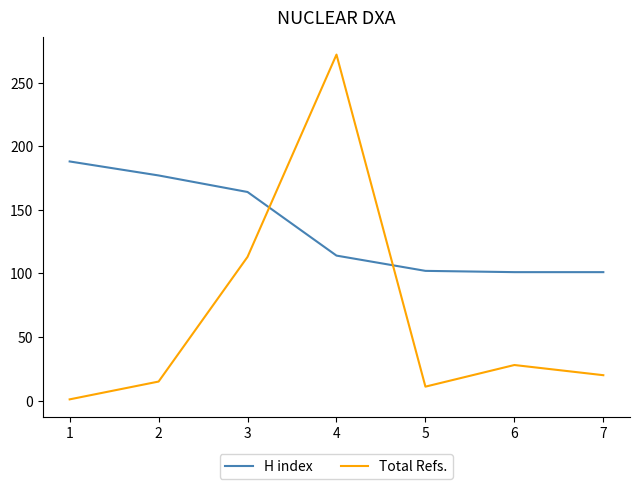

True or false: Total Refs. has a value of 28 at 6.

True